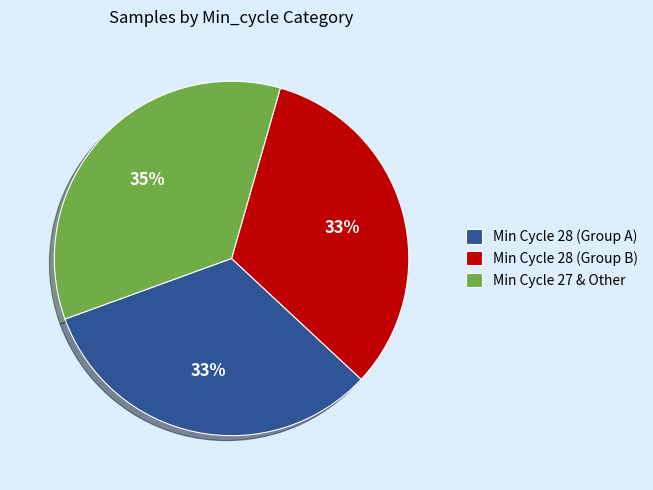

How many segments does this pie chart have?

3